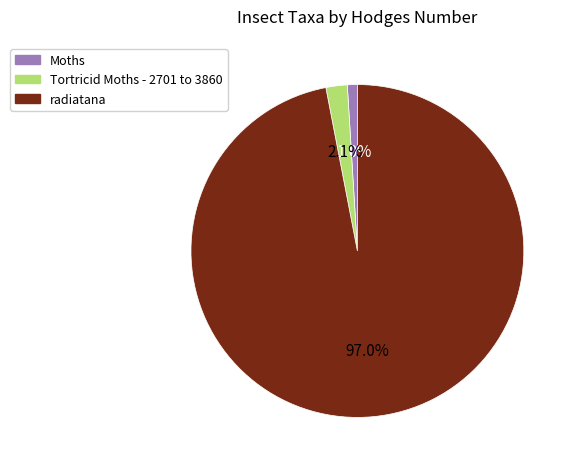

How many slices are in this pie chart?

3